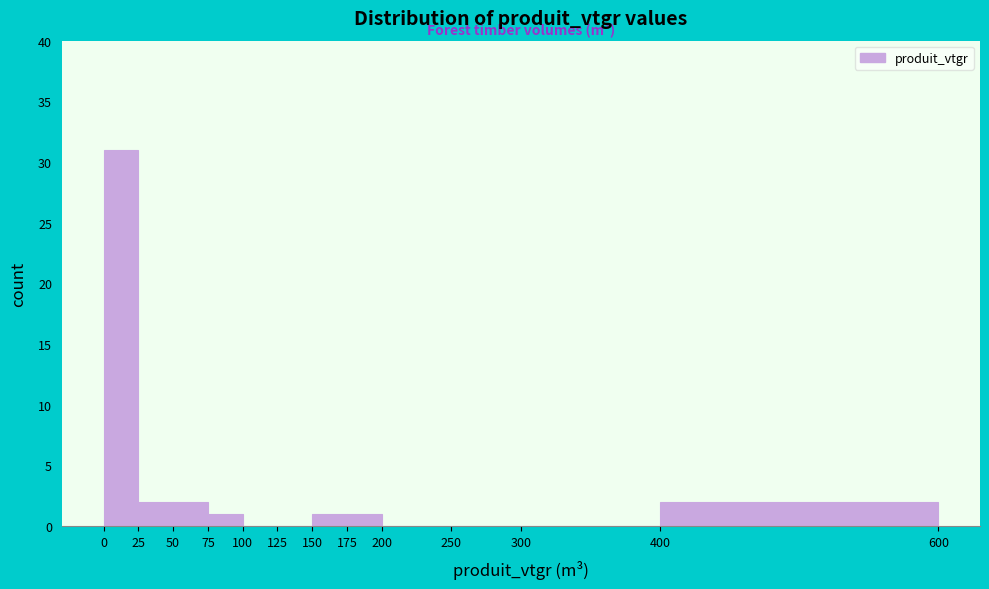

Reading left to right, transcribe this chart: for each bar, give the range it covers on the x-axis and its height. The values are not printed on the chart, so give them approximately, as read against the axis.

0 to 25: 31
25 to 50: 2
50 to 75: 2
75 to 100: 1
100 to 125: 0
125 to 150: 0
150 to 175: 1
175 to 200: 1
200 to 250: 0
250 to 300: 0
300 to 400: 0
400 to 600: 2